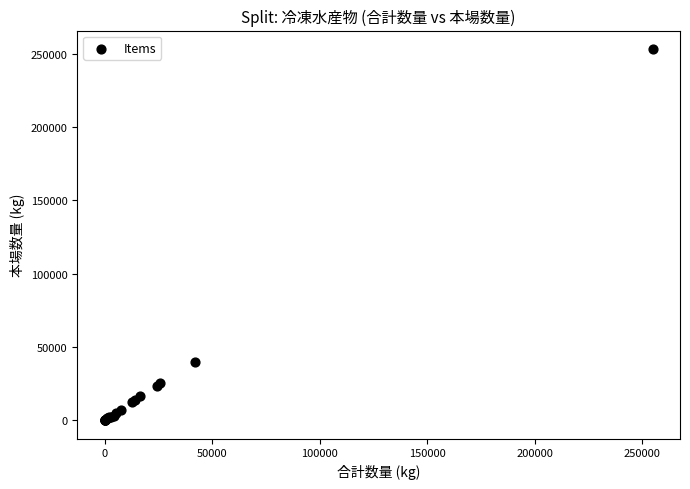

What Y value in the scatter plot is closest to 126604?

39541